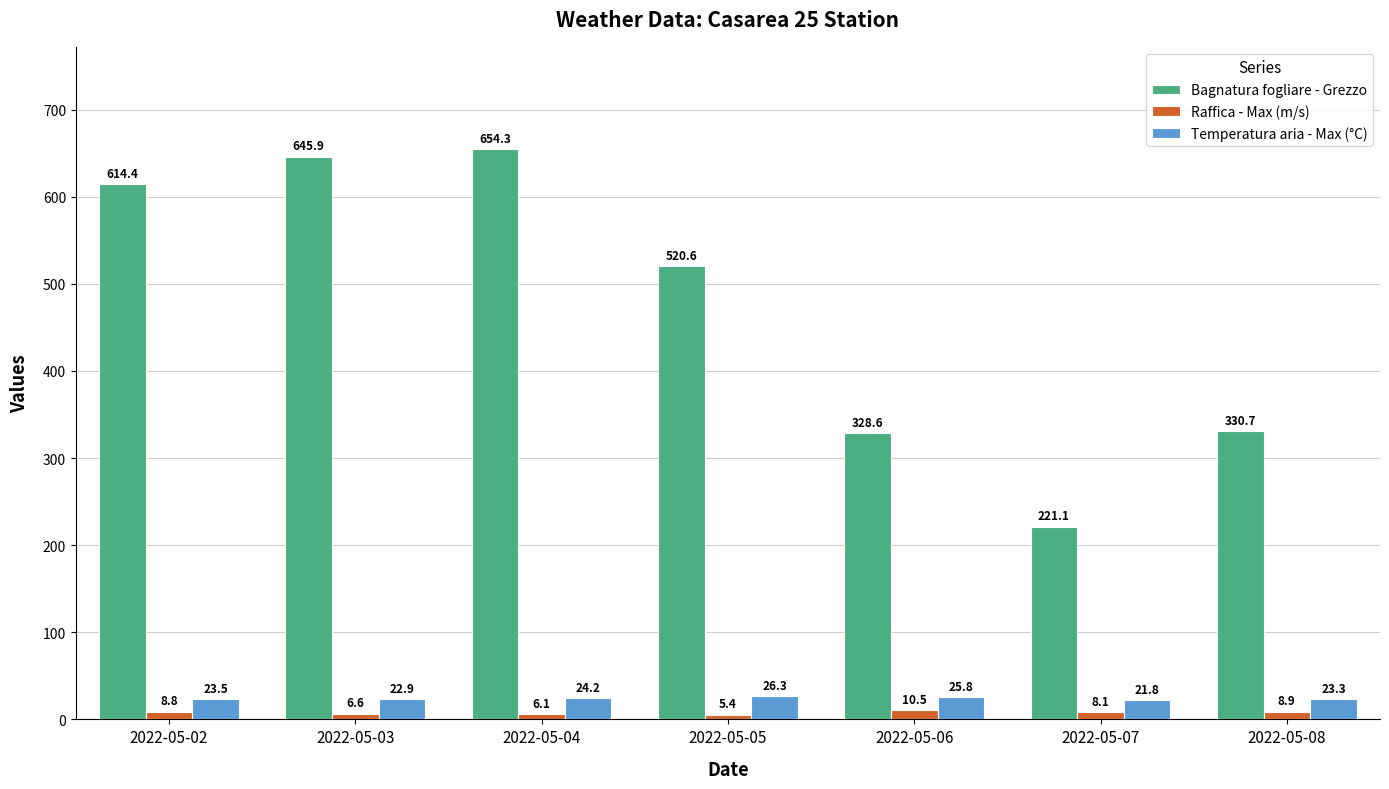

What is the sum of all Raffica - Max (m/s) values?

54.4